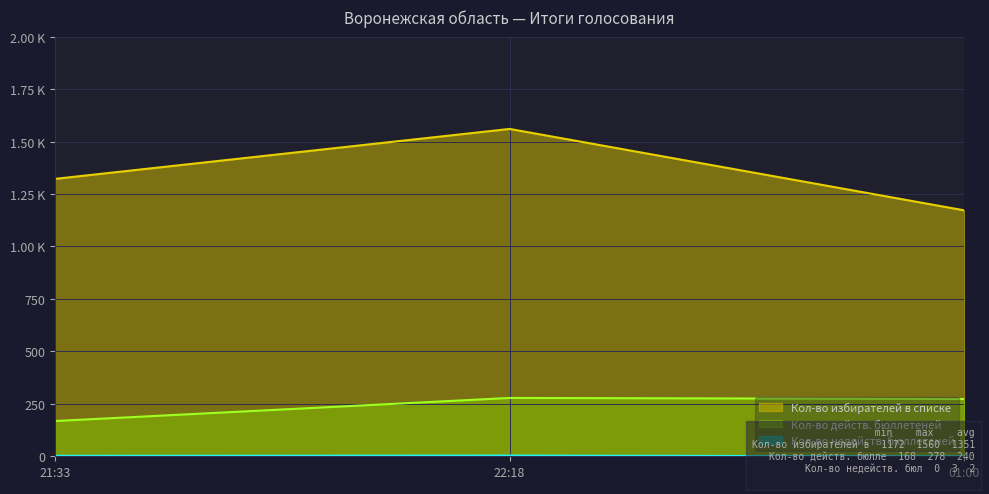

Reading left to right, list all the values displayed in this chart.

Кол-во избирателей в списке: 1322	1560	1172
Кол-во действ. бюллетеней: 168	278	273
Кол-во недейств. бюллетеней: 2	3	0